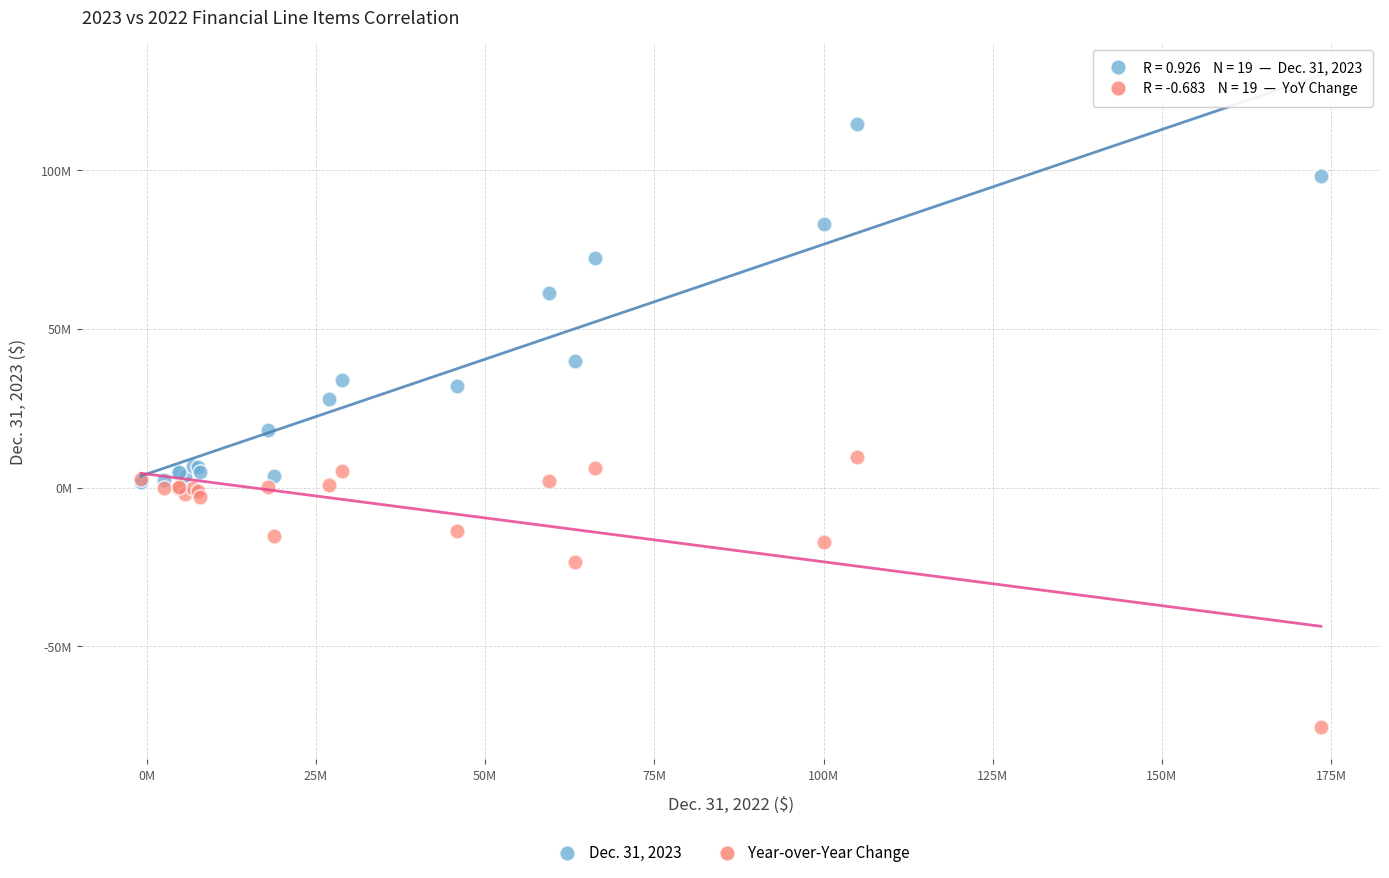

What are all the series names shown in the legend?

Dec. 31, 2023, Year-over-Year Change